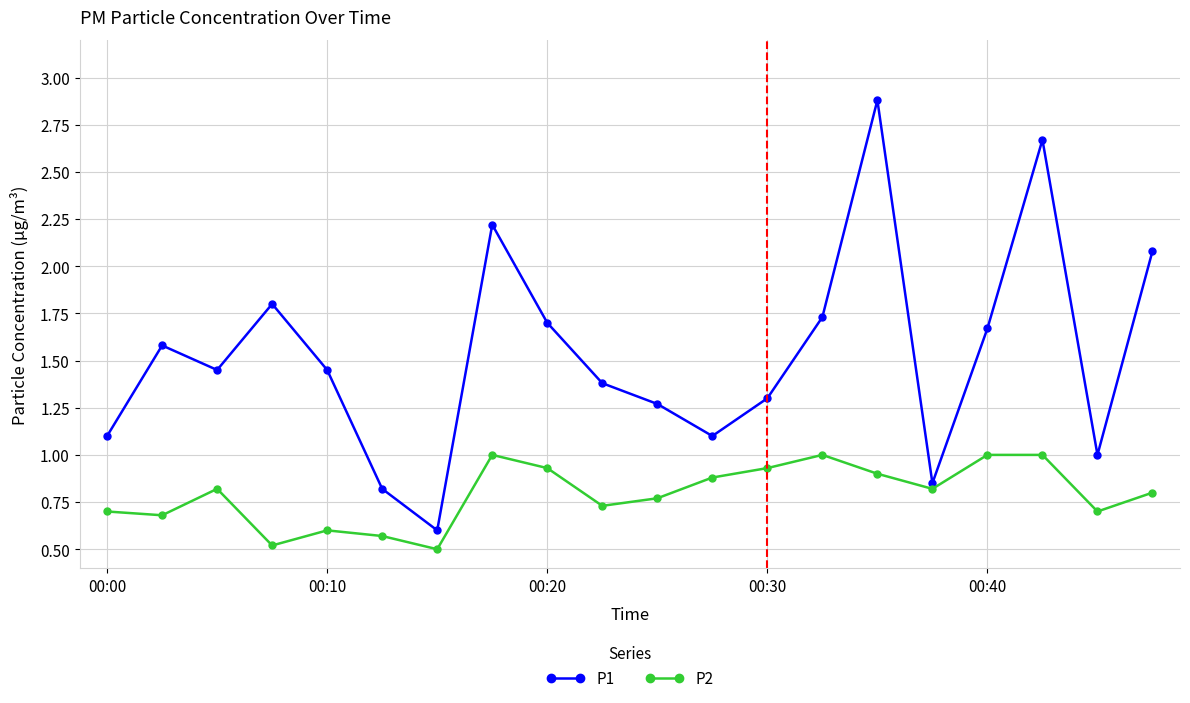

True or false: P2 and P1 cross at least once.

False